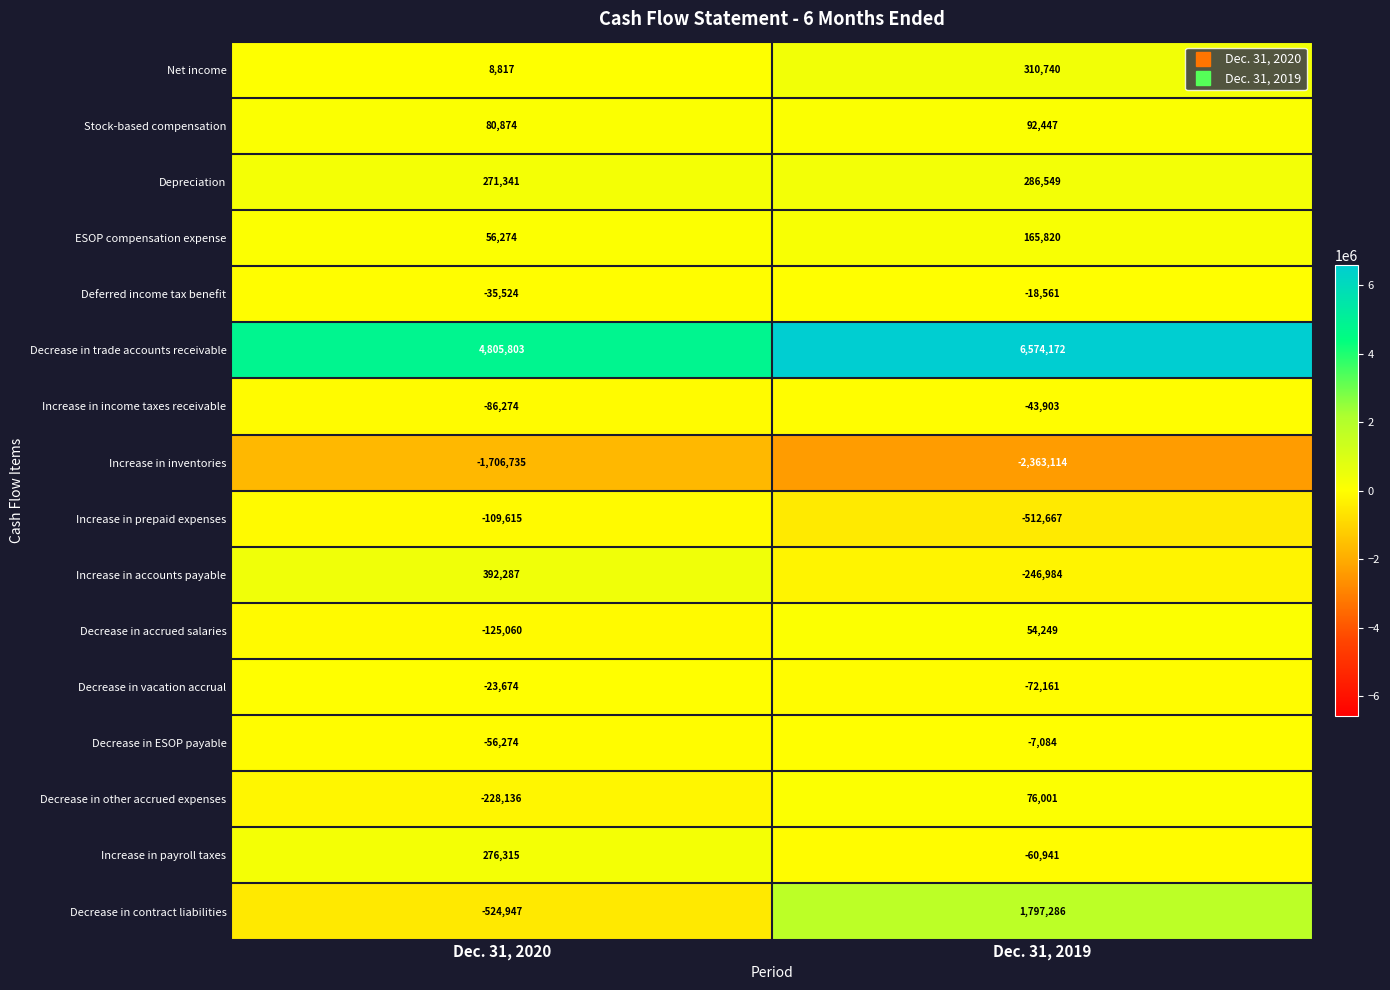

Where is Decrease in contract liabilities nearest to the value 636169?

Dec. 31, 2020